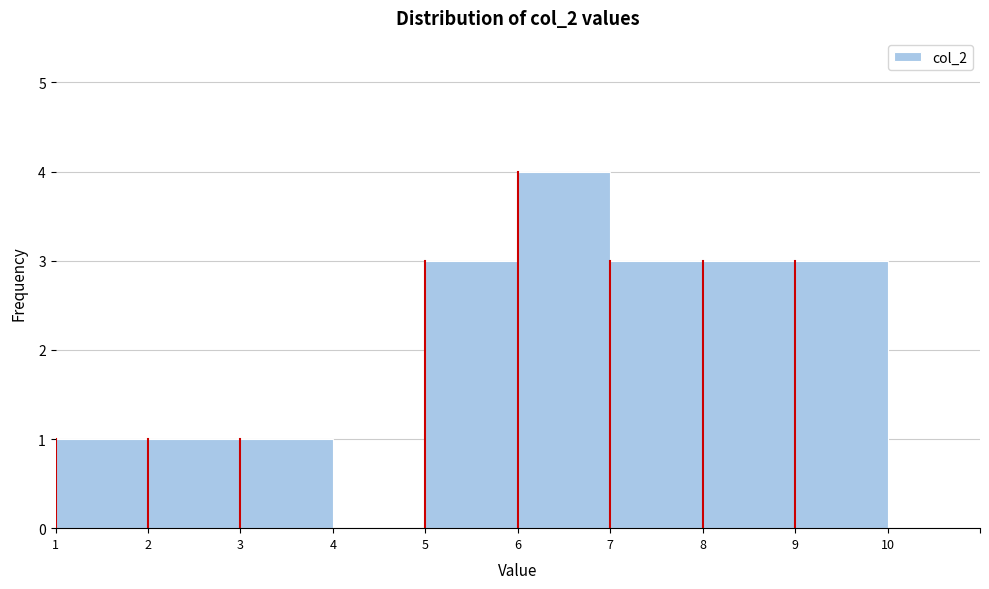

Reading right to left, extract all data points from this chart.

10=0	9=3	8=3	7=3	6=4	5=3	4=0	3=1	2=1	1=1